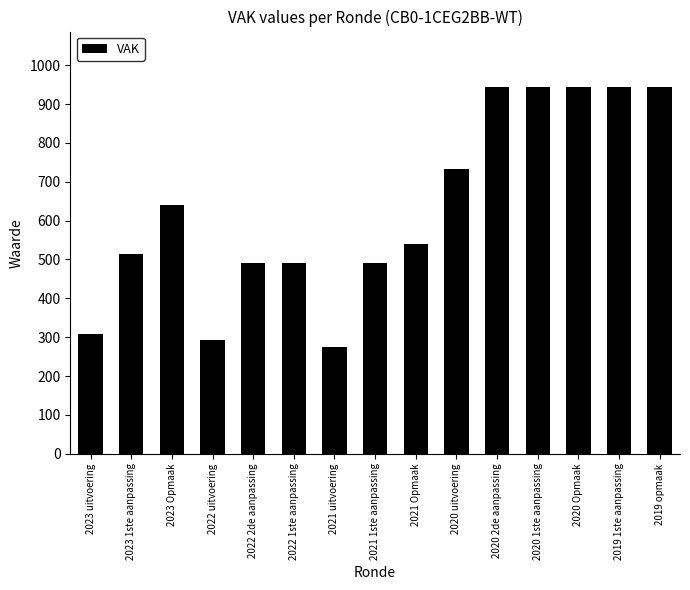

What is the label of the 12th bar from the right?

2022 uitvoering